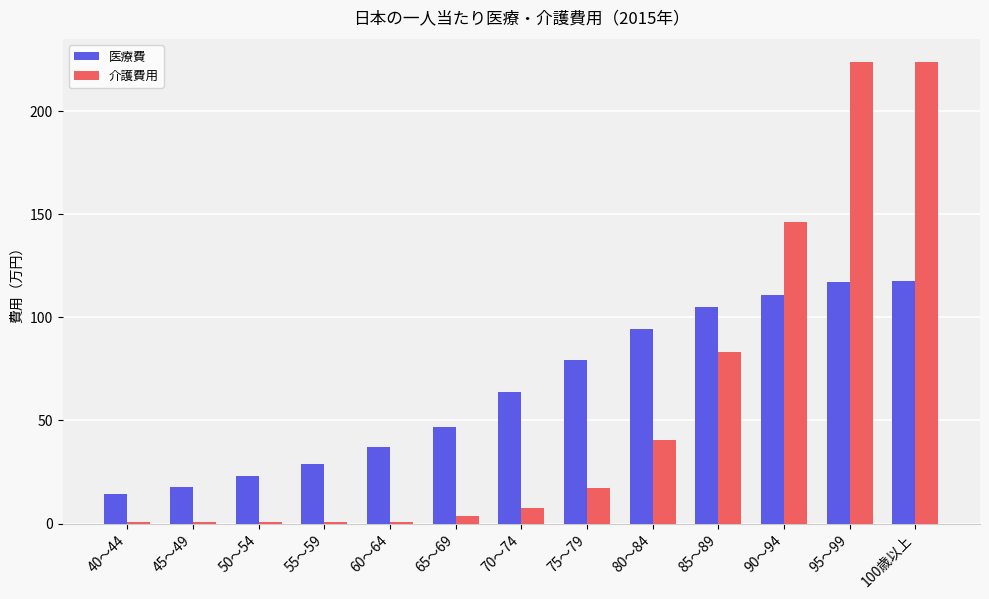

What is the highest value of the 医療費 series?

117.7